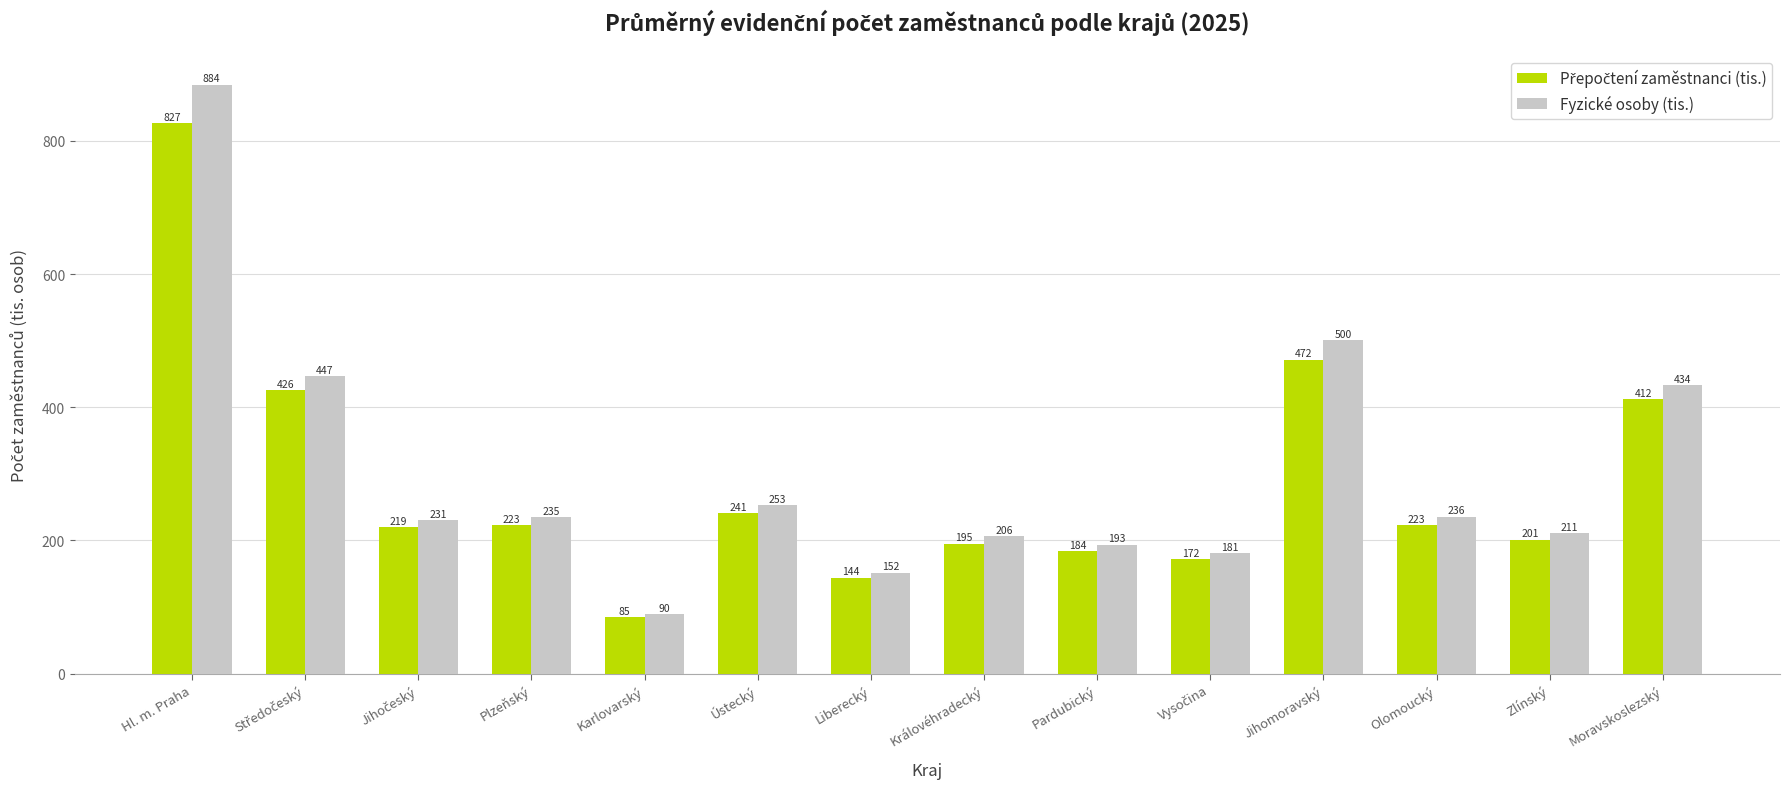

What is the greatest value displayed?

884.2